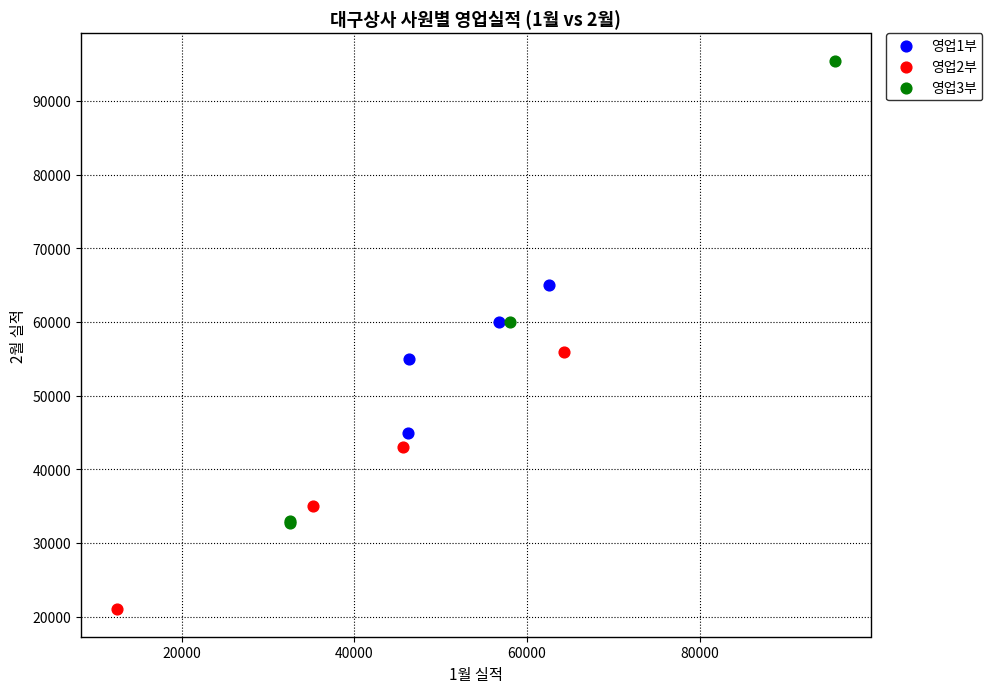

Which series contains the highest Y value?

영업3부